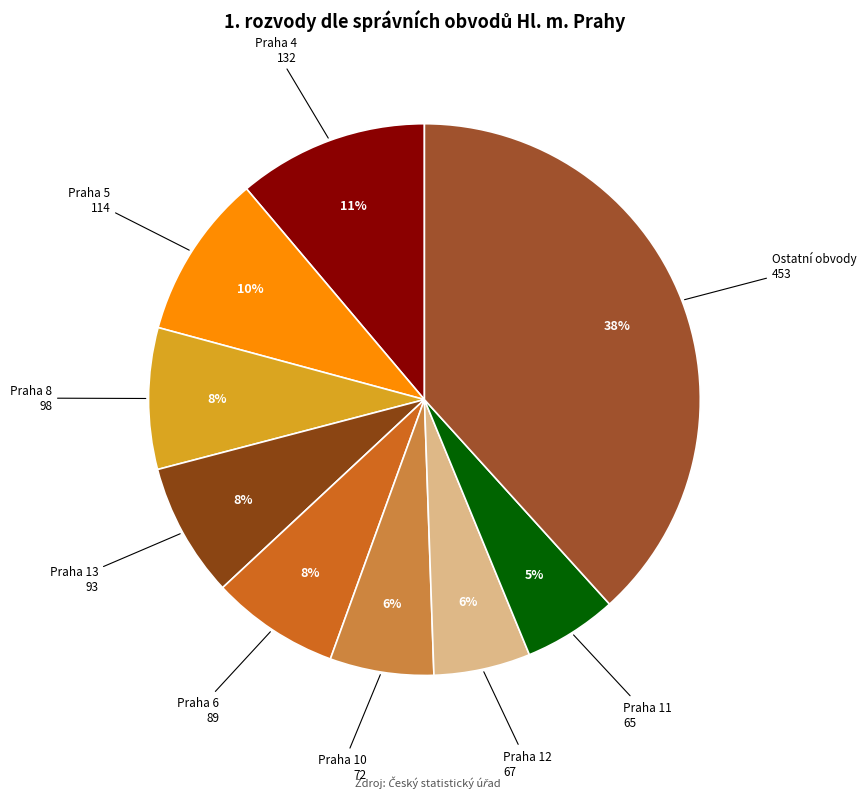

How many slices are in this pie chart?

9